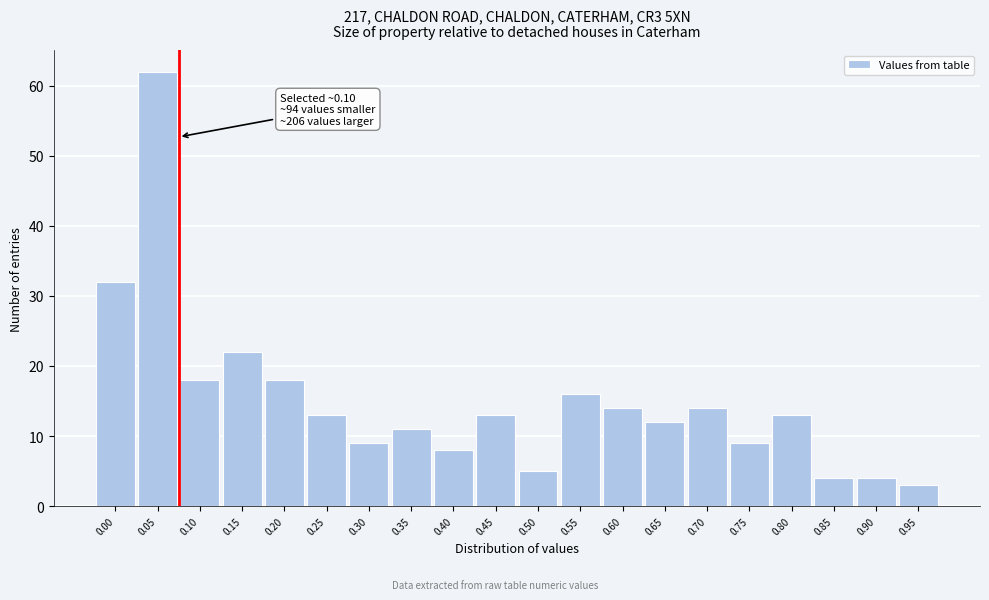

Reading left to right, extract all data points from this chart.

32	62	18	22	18	13	9	11	8	13	5	16	14	12	14	9	13	4	4	3